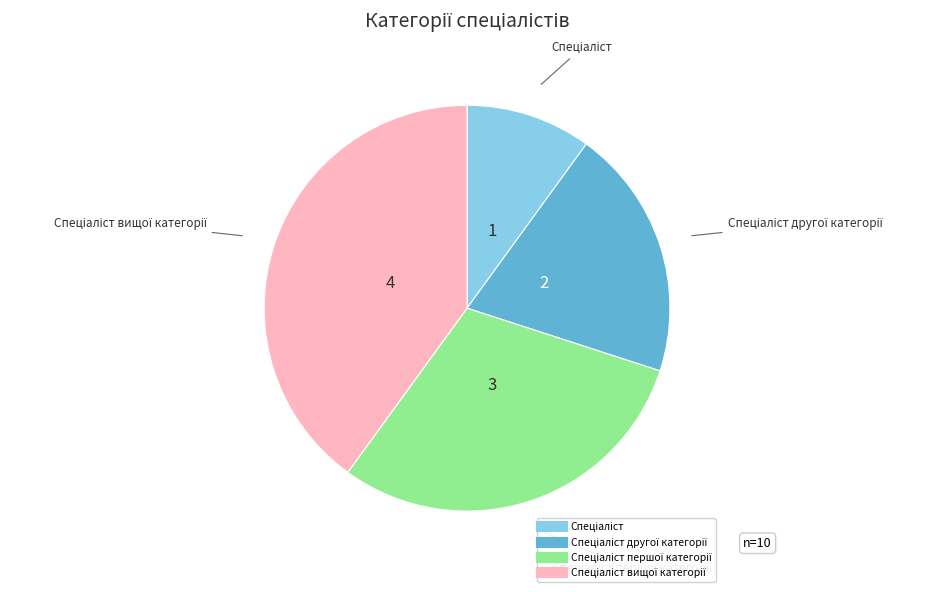

Is there a majority slice in this chart?

No